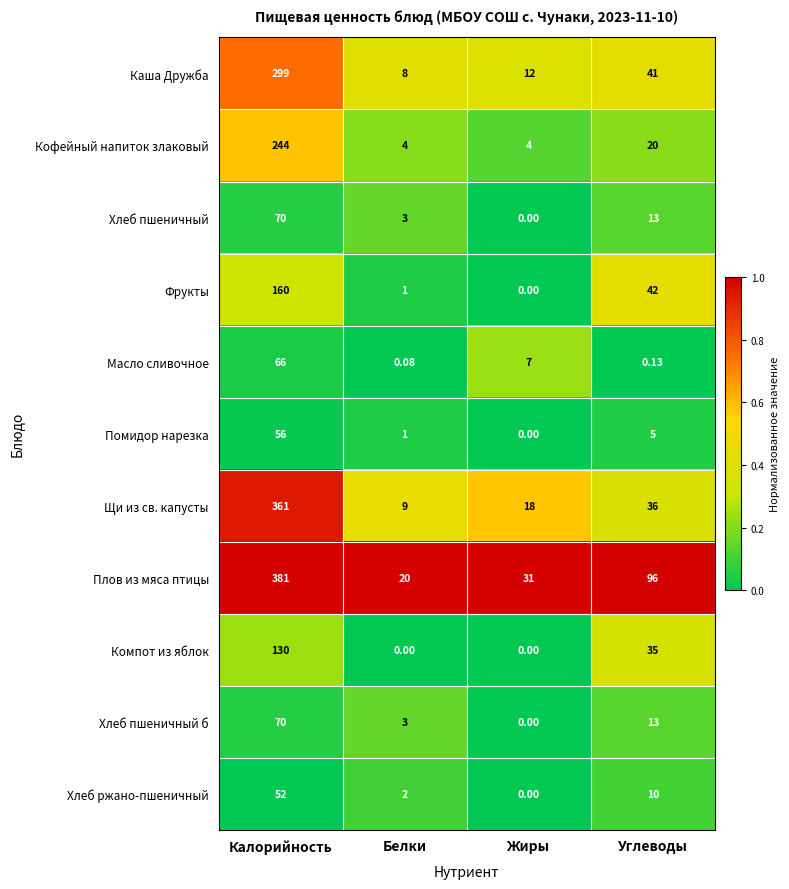

List the labels in order of Помидор нарезка value, smallest first.

Жиры, Белки, Углеводы, Калорийность